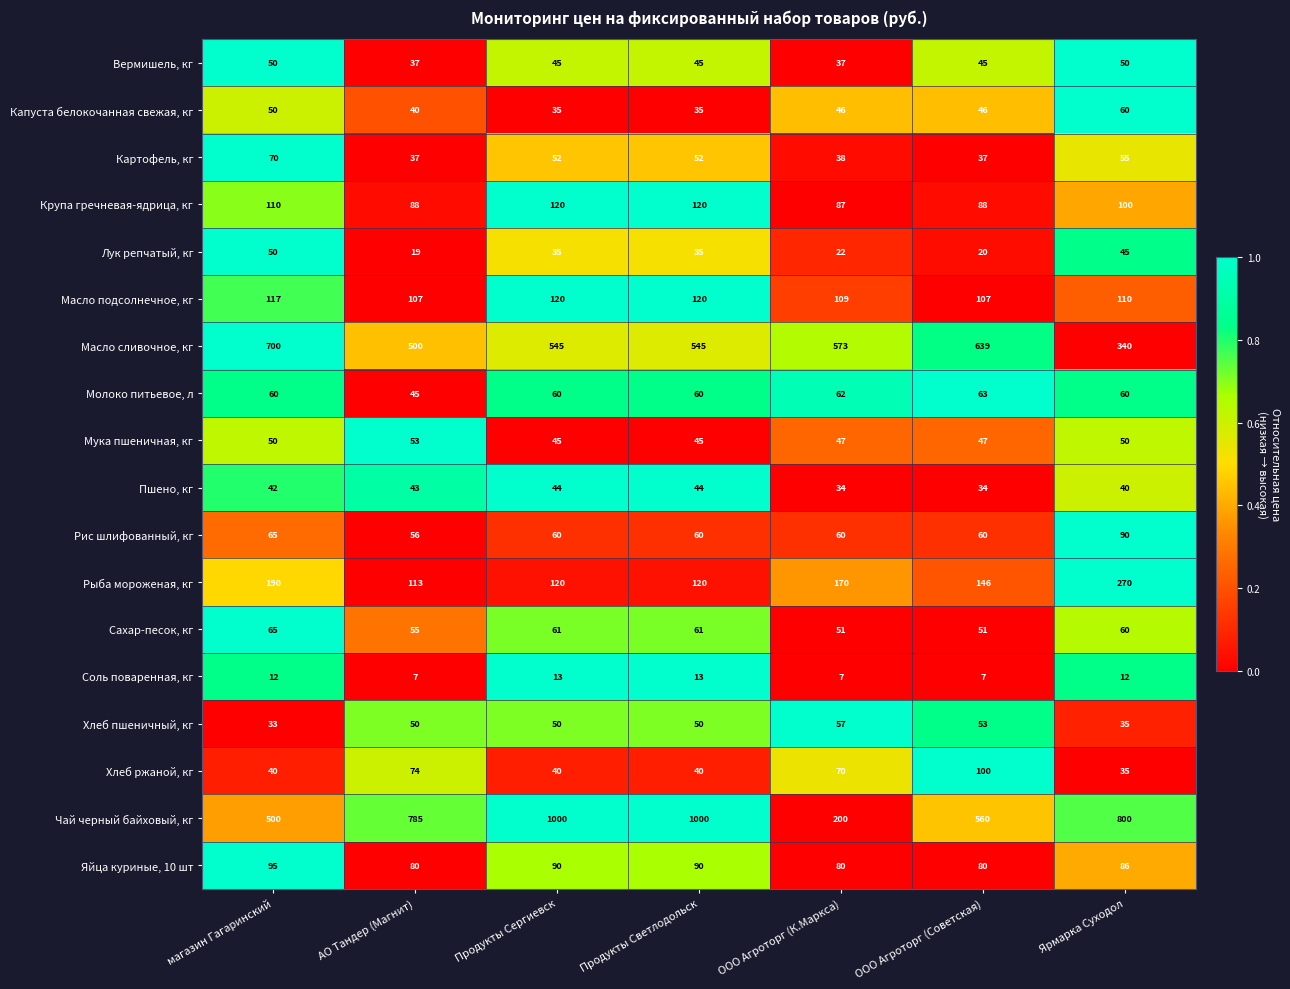

The Сахар-песок, кг series shows 51 at ООО Агроторг (К.Маркса). True or false?

True